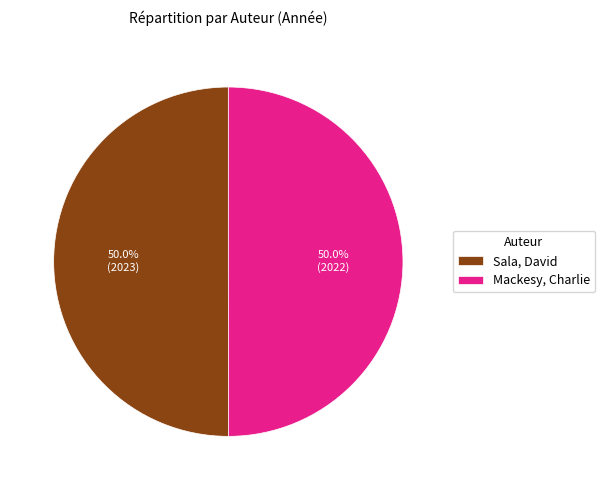

Count the number of slices in the pie.

2